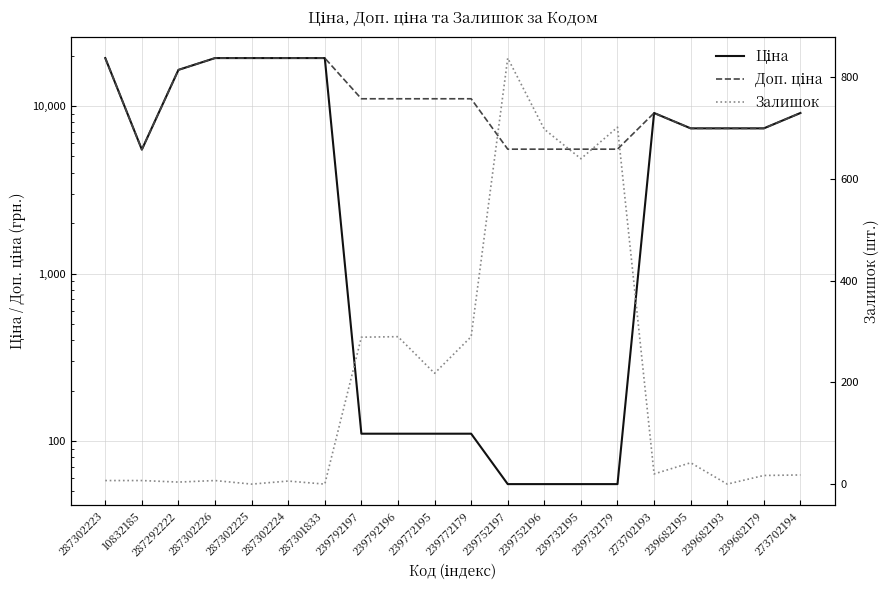

List the series in order of their overall mean, highest first.

Доп. ціна, Ціна, Залишок